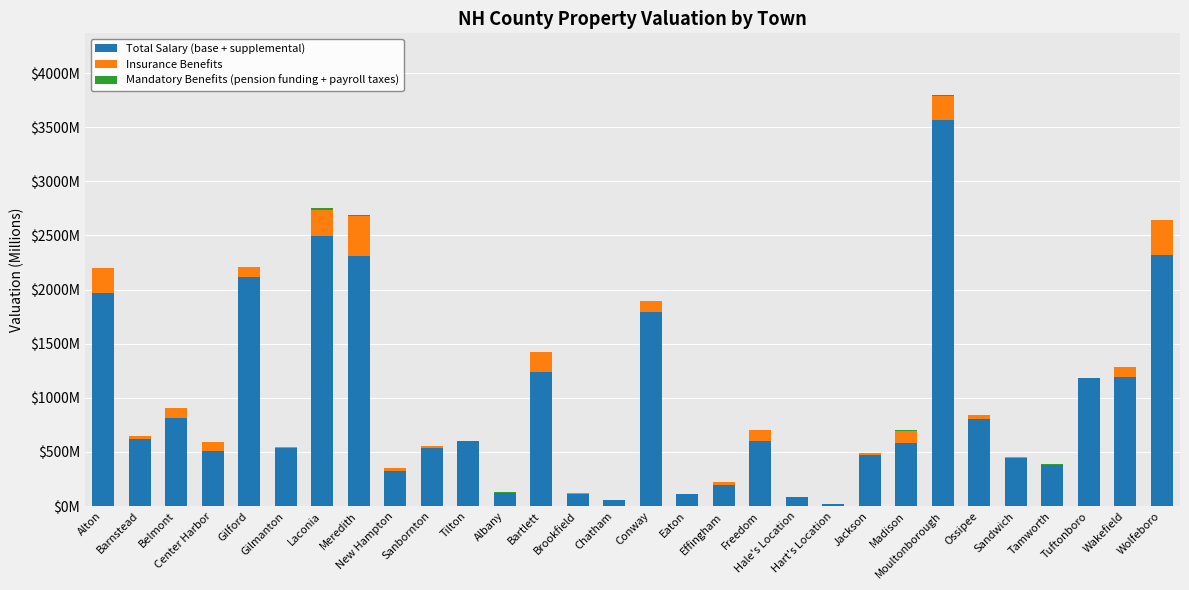

Which series has the widest spread of values?

Total Salary (base + supplemental)